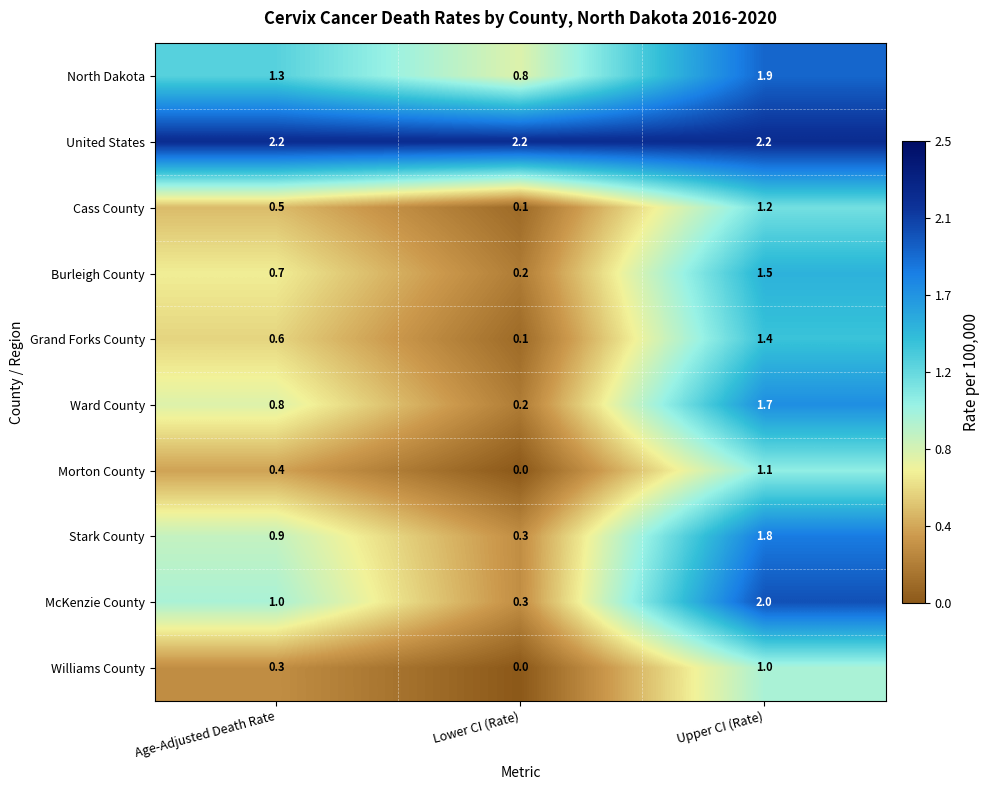

Reading left to right, what are all the values shown in this chart?

North Dakota: Age-Adjusted Death Rate=1.3	Lower CI (Rate)=0.8	Upper CI (Rate)=1.9
United States: Age-Adjusted Death Rate=2.2	Lower CI (Rate)=2.2	Upper CI (Rate)=2.2
Cass County: Age-Adjusted Death Rate=0.5	Lower CI (Rate)=0.1	Upper CI (Rate)=1.2
Burleigh County: Age-Adjusted Death Rate=0.7	Lower CI (Rate)=0.2	Upper CI (Rate)=1.5
Grand Forks County: Age-Adjusted Death Rate=0.6	Lower CI (Rate)=0.1	Upper CI (Rate)=1.4
Ward County: Age-Adjusted Death Rate=0.8	Lower CI (Rate)=0.2	Upper CI (Rate)=1.7
Morton County: Age-Adjusted Death Rate=0.4	Lower CI (Rate)=0.0	Upper CI (Rate)=1.1
Stark County: Age-Adjusted Death Rate=0.9	Lower CI (Rate)=0.3	Upper CI (Rate)=1.8
McKenzie County: Age-Adjusted Death Rate=1.0	Lower CI (Rate)=0.3	Upper CI (Rate)=2.0
Williams County: Age-Adjusted Death Rate=0.3	Lower CI (Rate)=0.0	Upper CI (Rate)=1.0